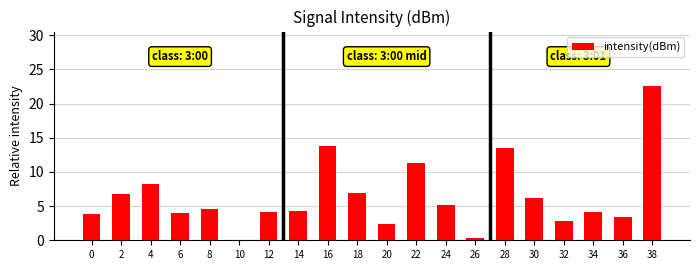

Where is the data nearest to the value 11?

22